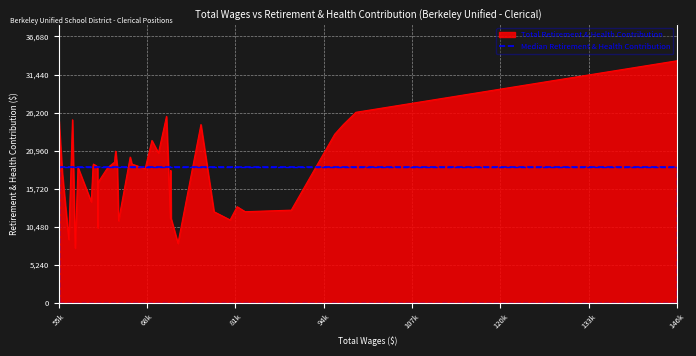

What is the maximum value for Total Retirement & Health Contribution?

33346